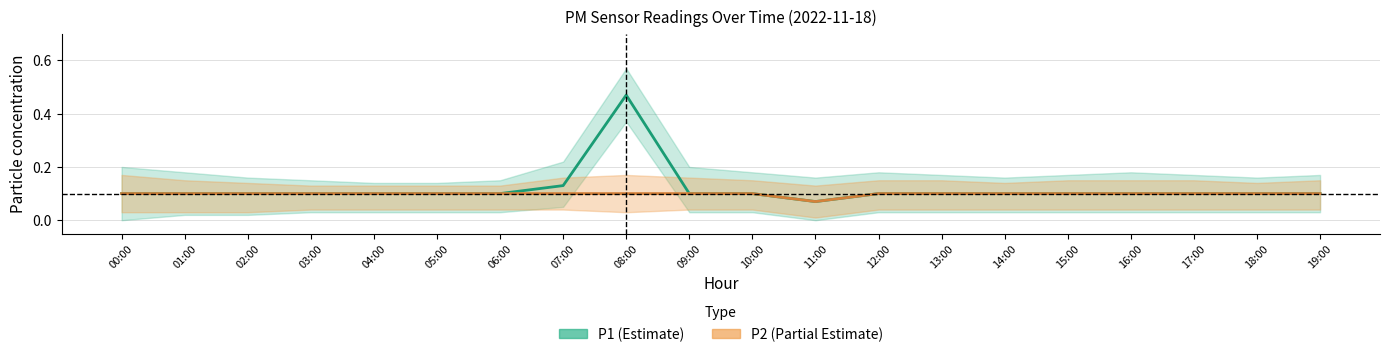

In P2, how many points are lower than both neighbors (excluding endpoints)?

1